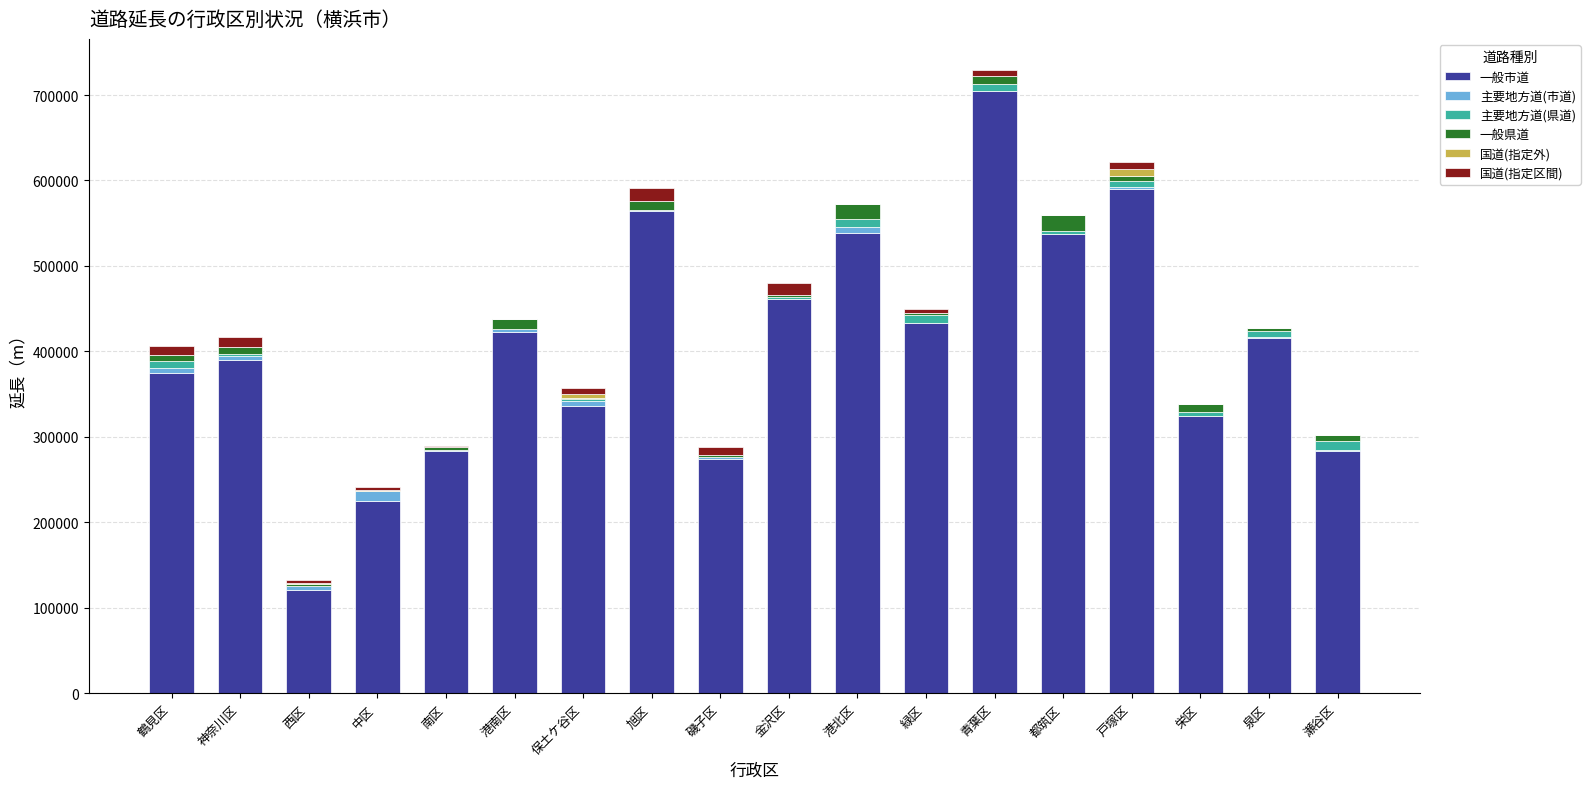

What is the highest value of the 一般市道 series?

704501.5